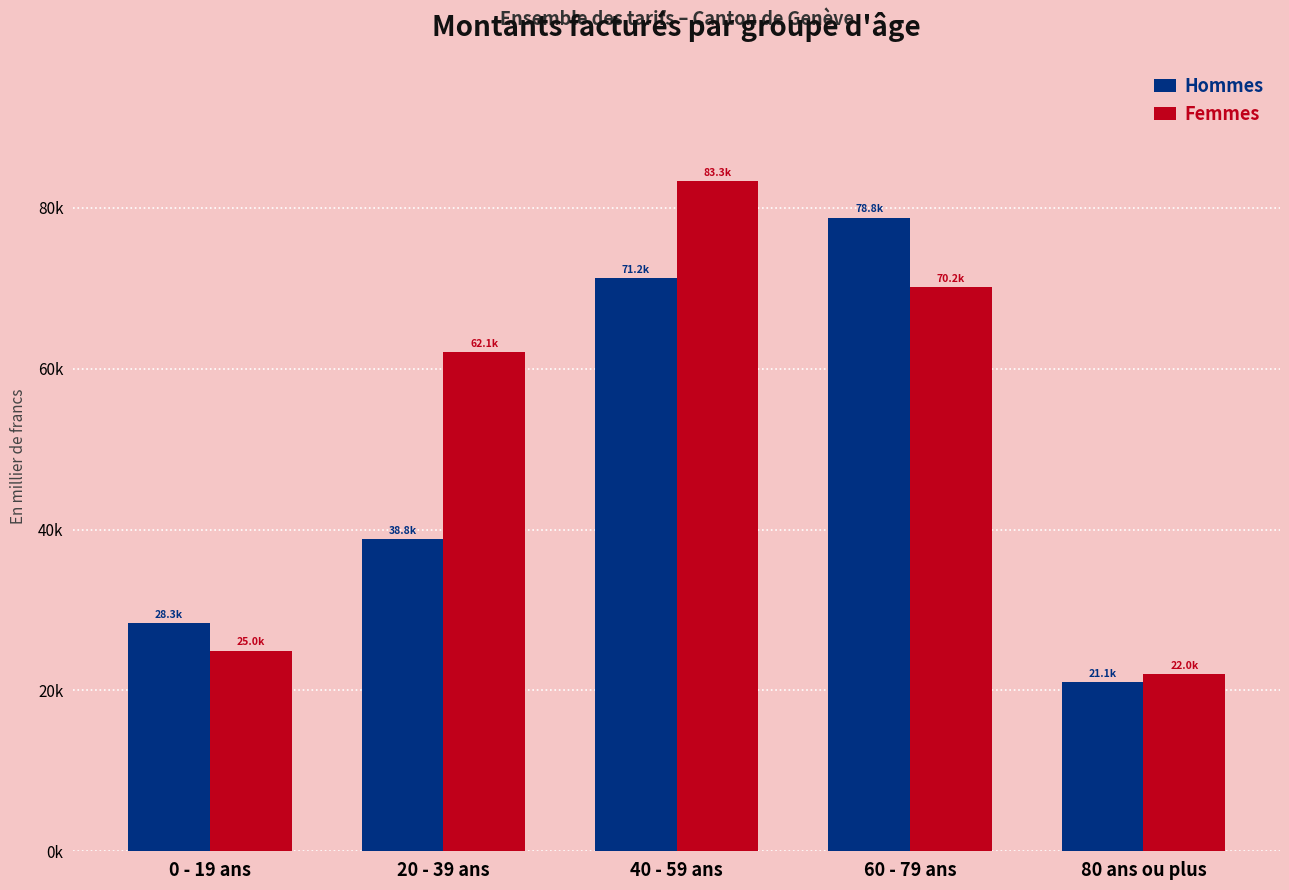

What are all the series names shown in the legend?

Hommes, Femmes